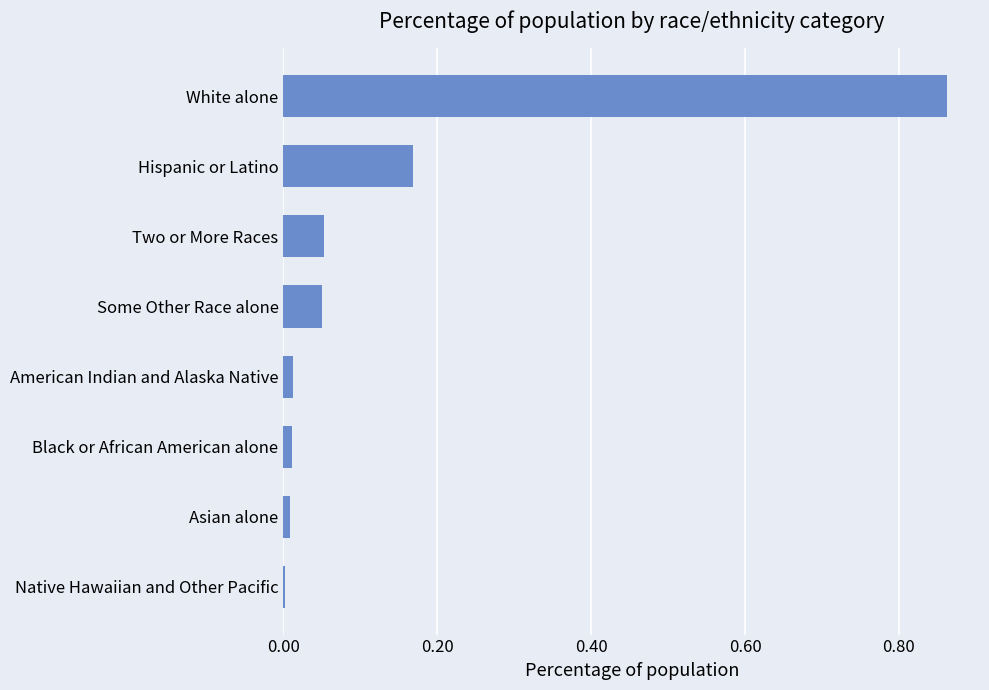

True or false: the data shows 0.0 at American Indian and Alaska Native.

True